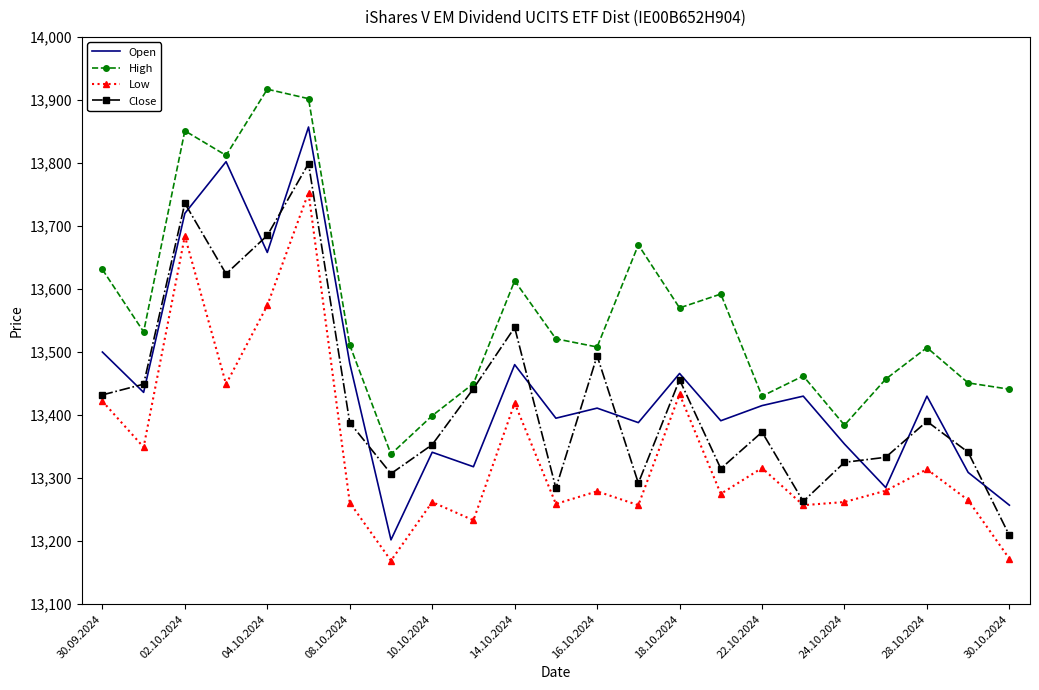

List the series in order of their peak value, highest first.

High, Open, Close, Low